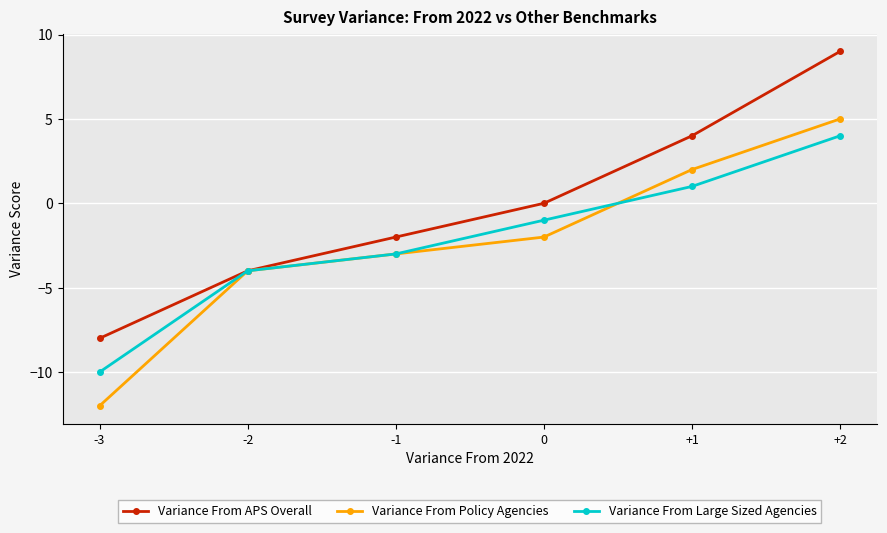

How many lines are shown in the chart?

3